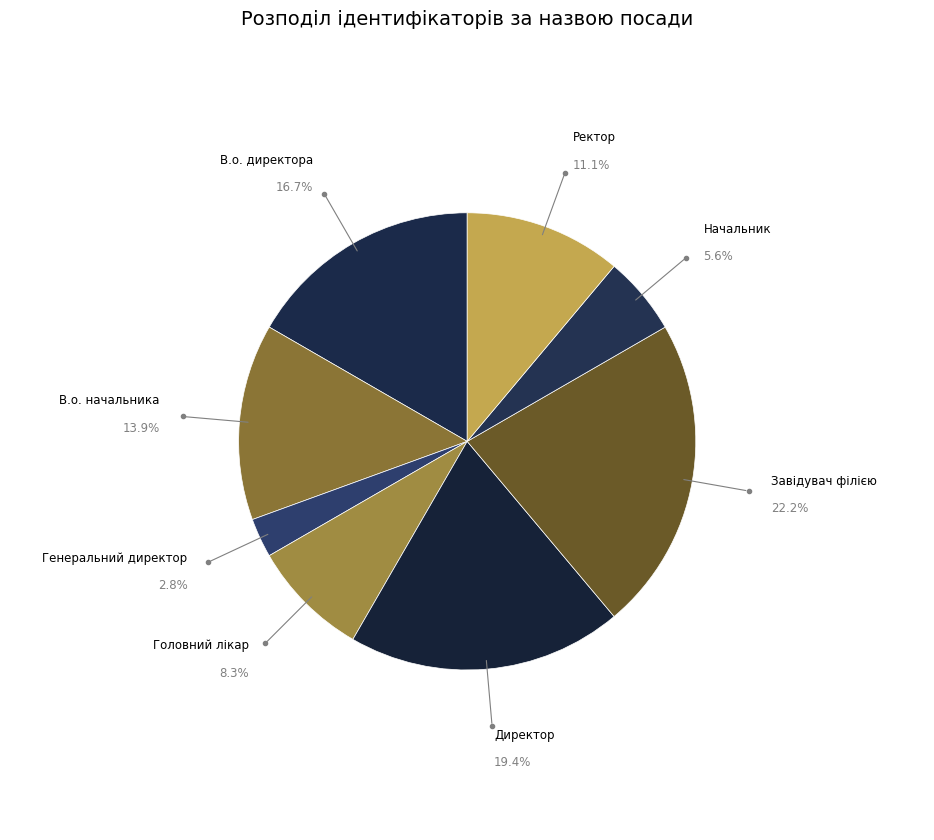

To the nearest percent, what percentage of the pie is В.о. директора?

17%